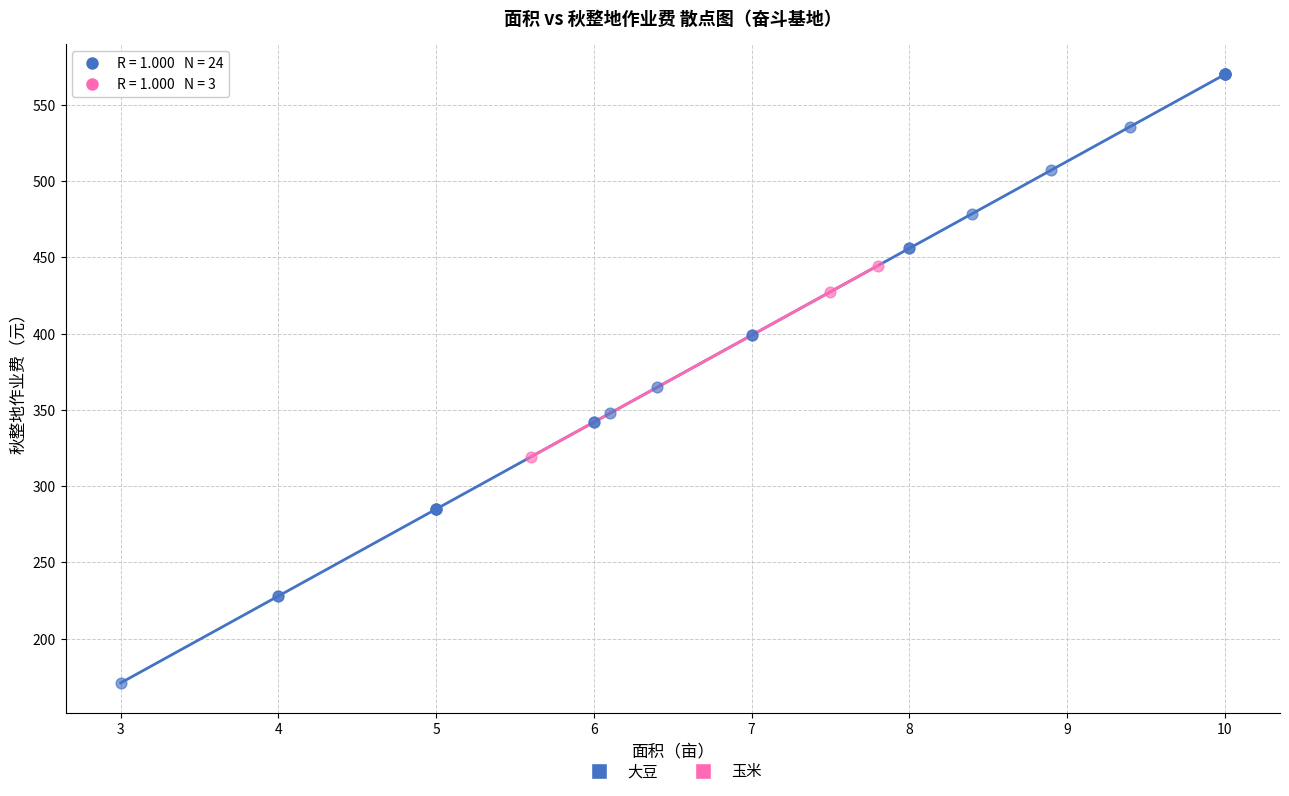

Which series contains the highest Y value?

大豆